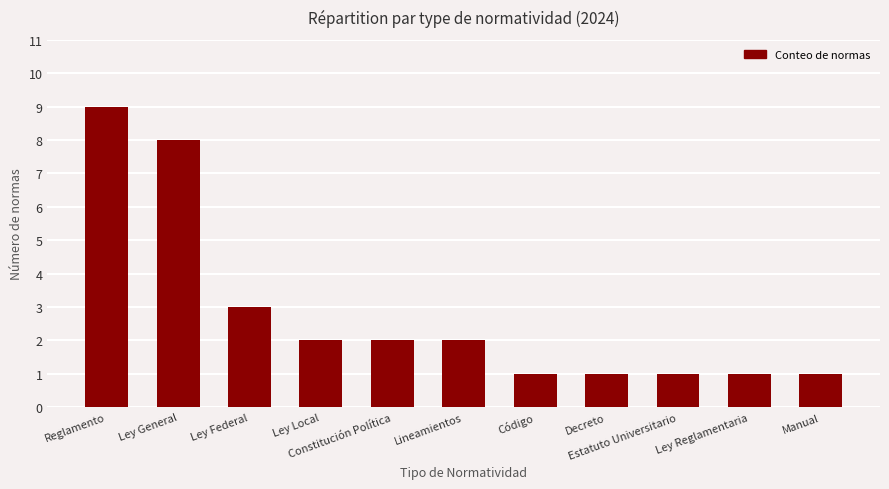

What is the maximum value shown in the chart?

9